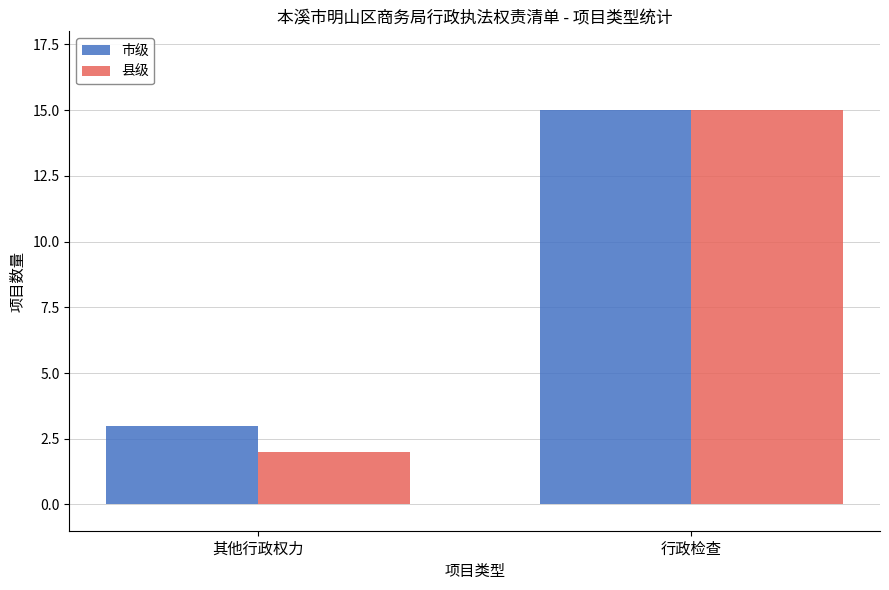

The value of 市级 at 行政检查 is 10. True or false?

False